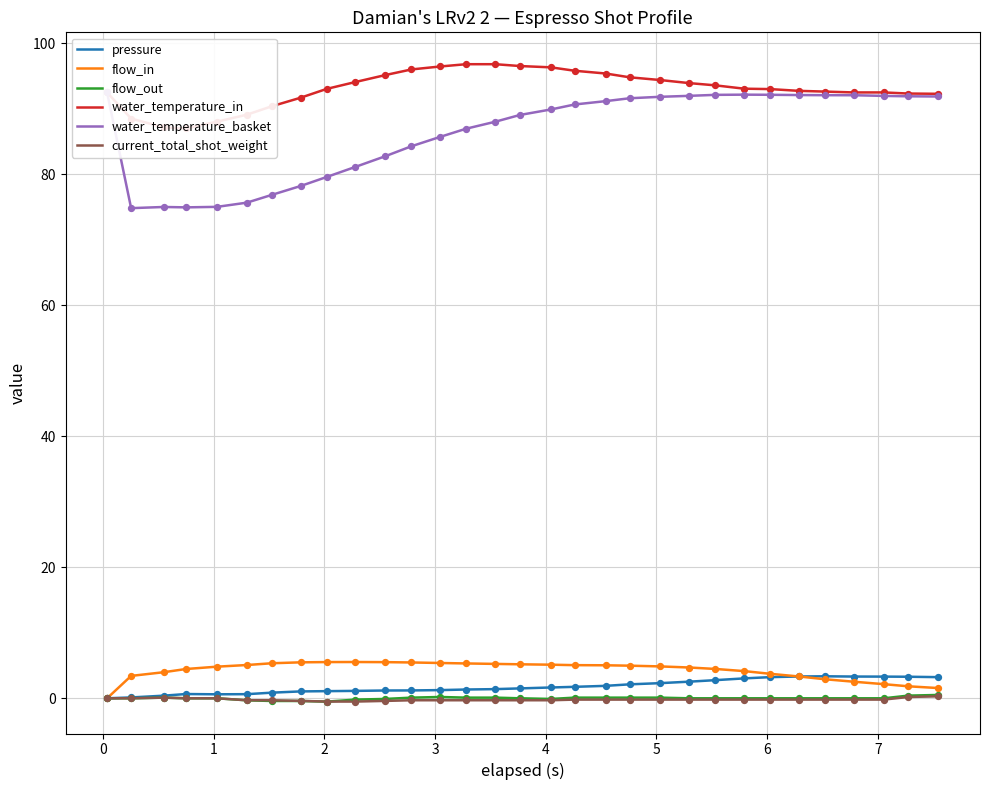

Which series has the widest spread of Y values?

water_temperature_basket